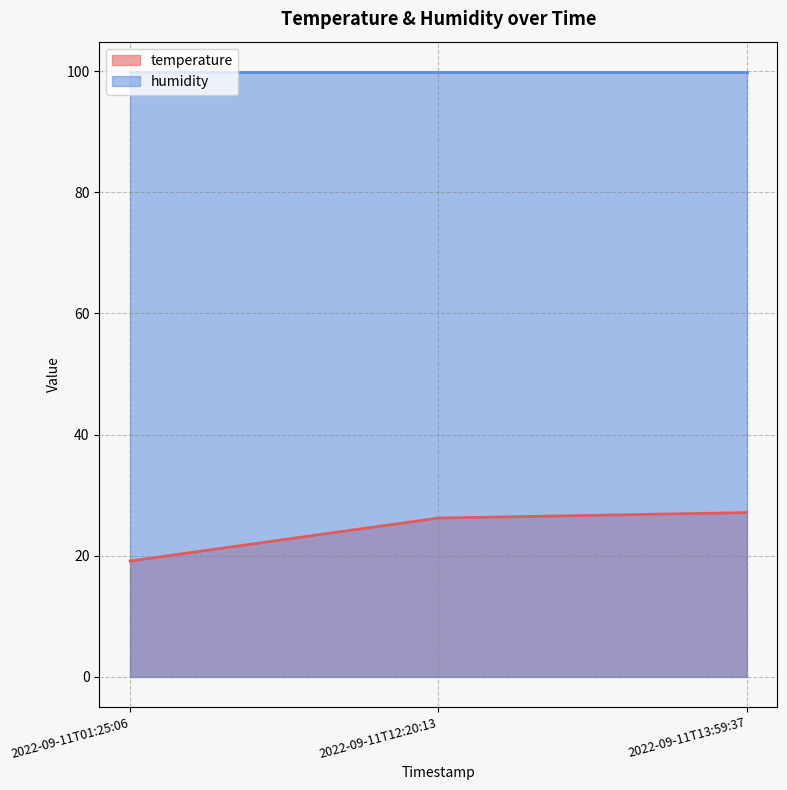

True or false: the data shows 10.7 at 2022-09-11T01:25:06.

False